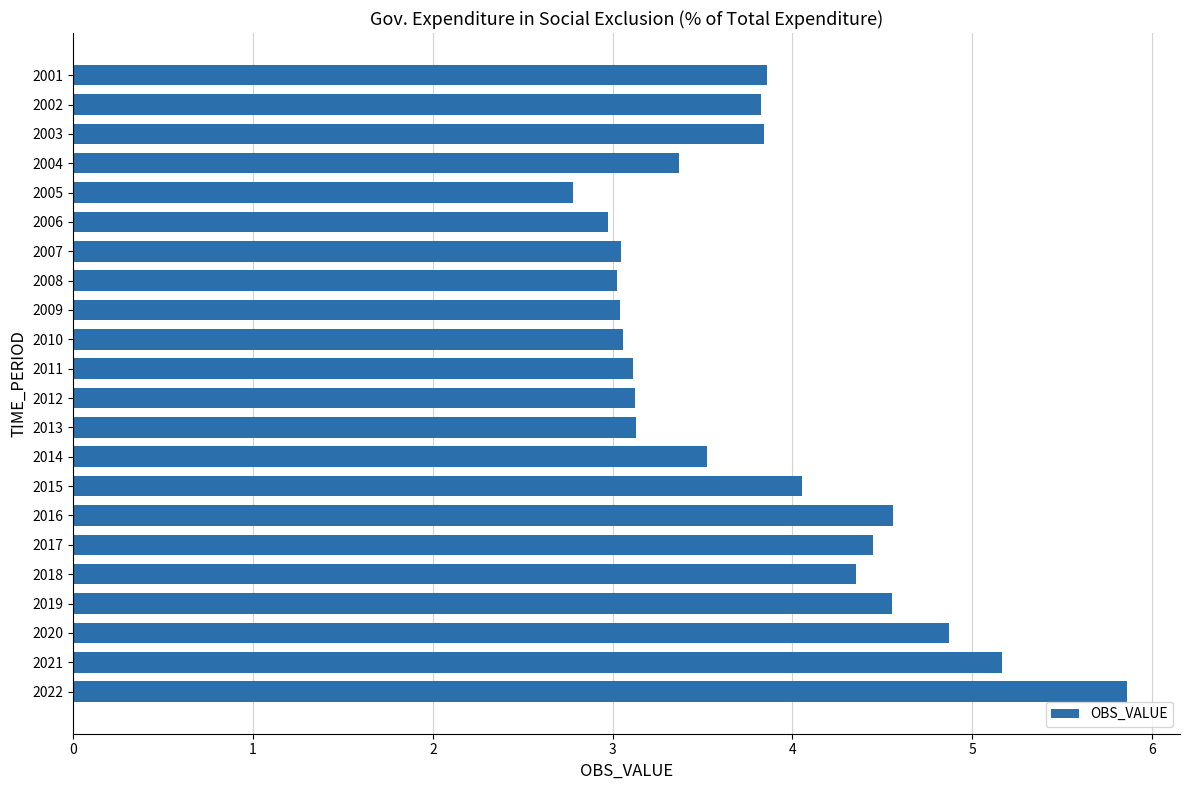

Which label corresponds to the smallest value in the chart?

2005